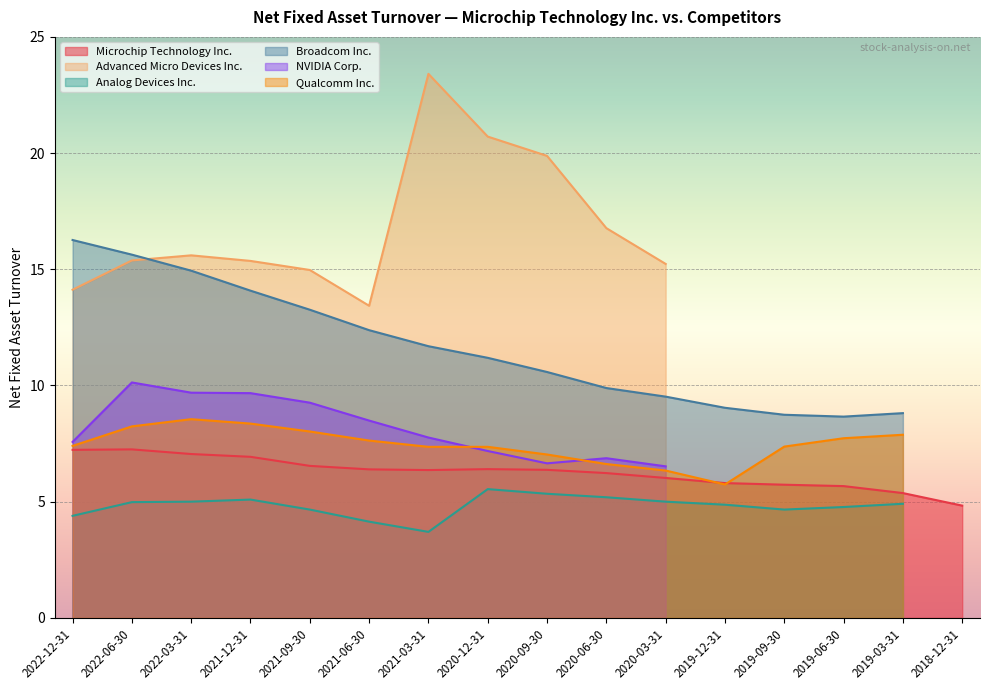

The value of Advanced Micro Devices Inc. at 2018-12-31 is 0.0. True or false?

True